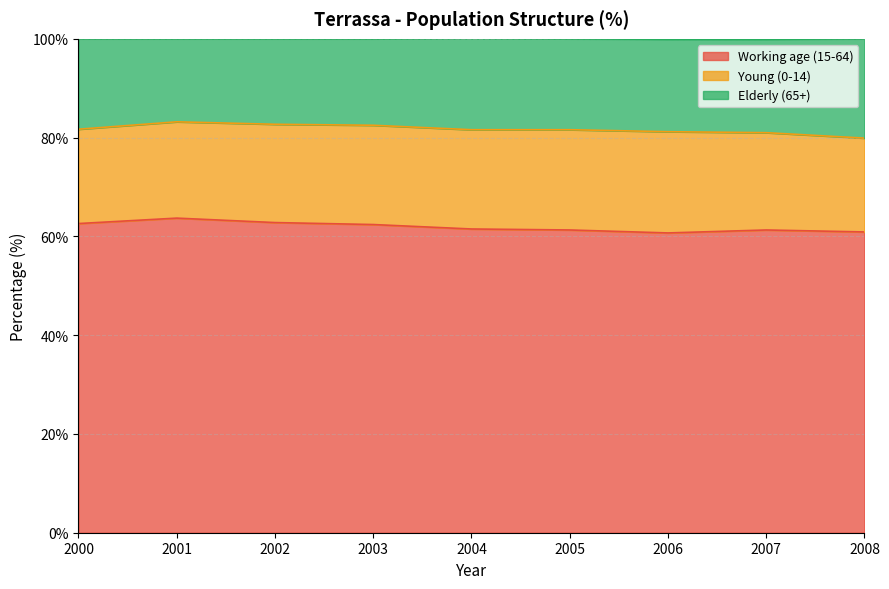

What is the highest value of the Working age (15-64) series?

63.7